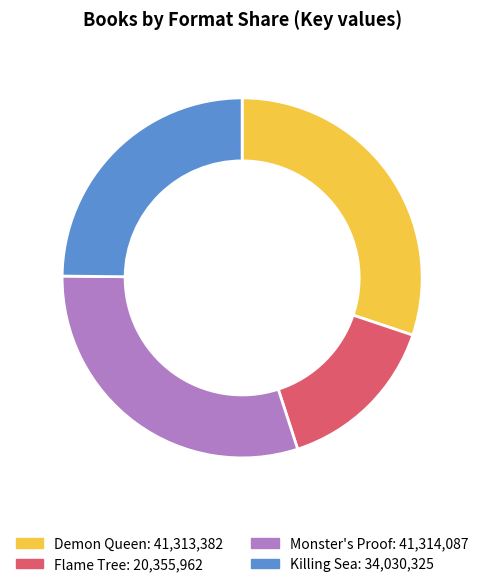

Do Demon Queen and Monster's Proof together represent more than half of the pie?

Yes